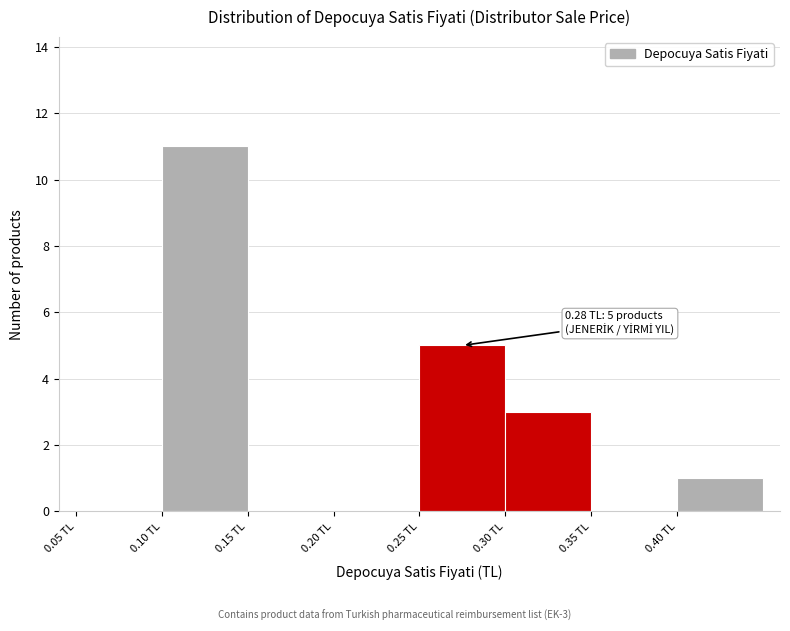

Which range on the x-axis has the tallest bar?

0.10 to 0.15